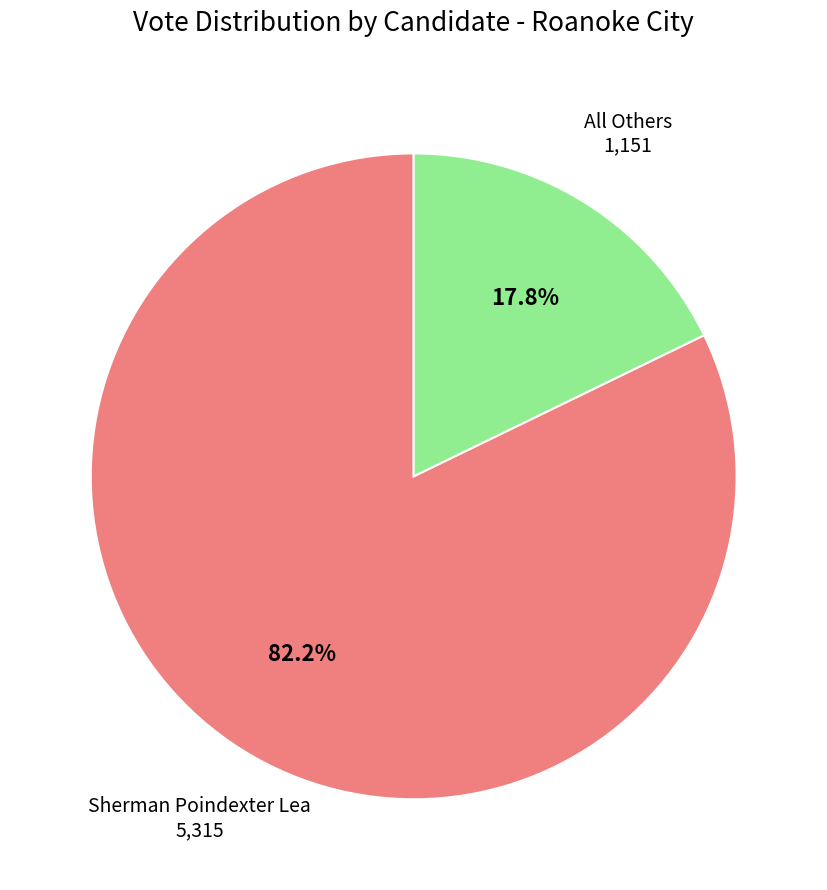

Which slice is the smallest?

All Others